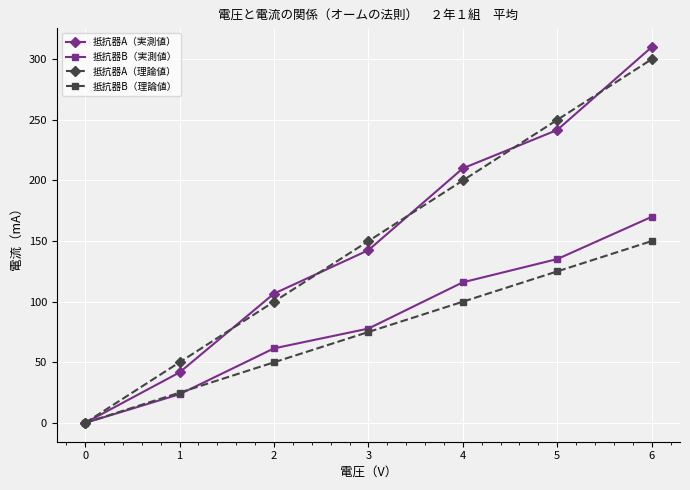

What is the average value of the 抵抗器A（実測値） series?

150.4